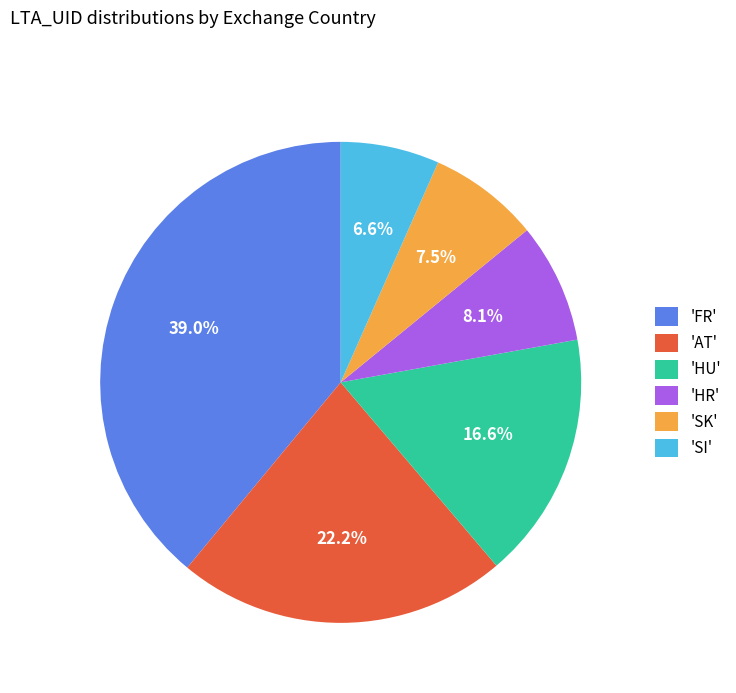

What is the total percentage of 'HR' and 'AT'?

30.3%